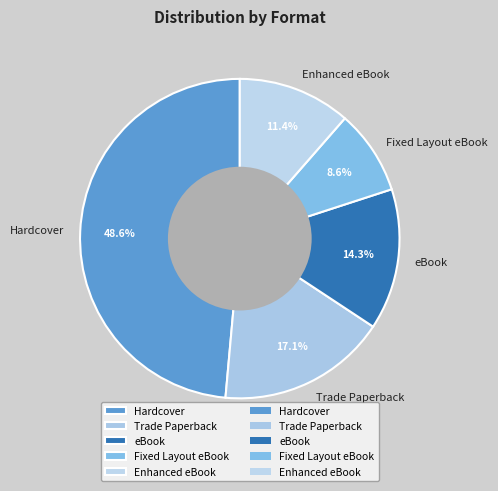

Approximately how many times larger is the value at Trade Paperback compared to eBook?

1.2